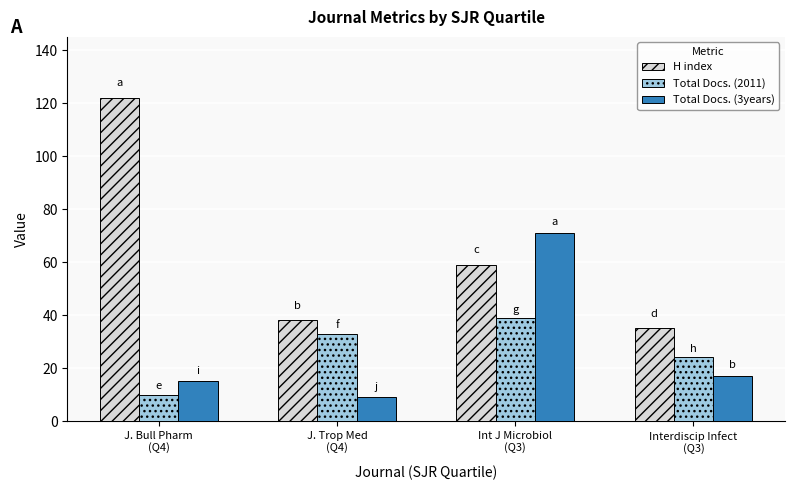

Rank the series by their maximum value, from lowest to highest.

Total Docs. (2011), Total Docs. (3years), H index